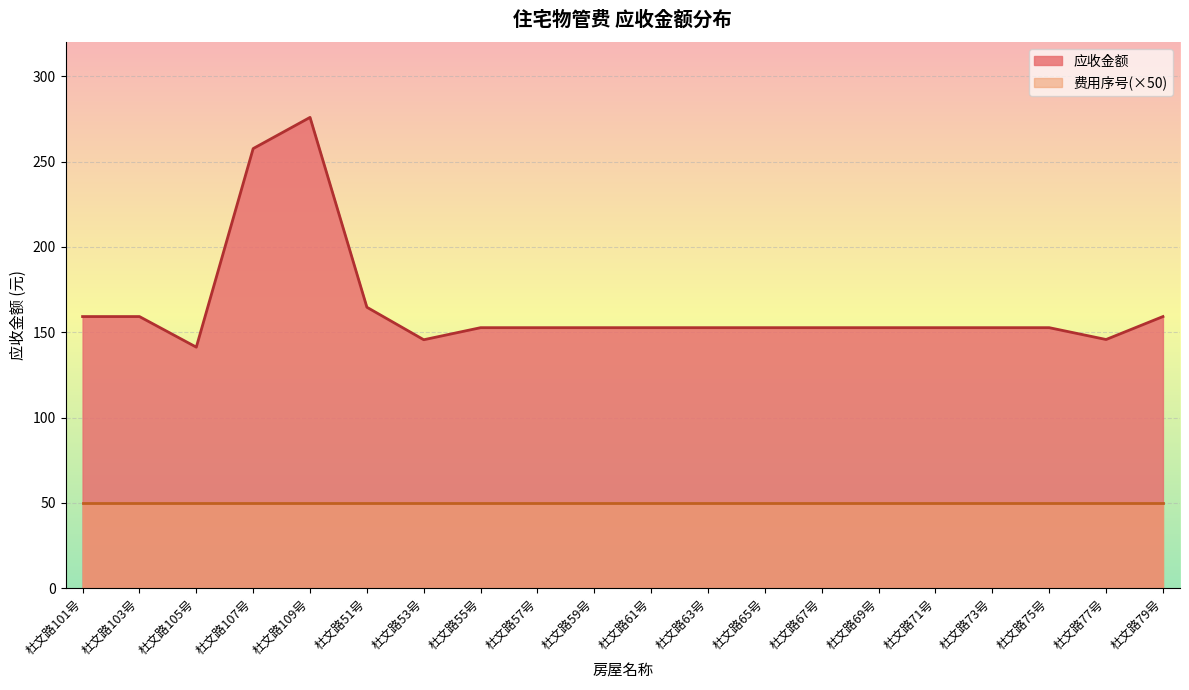

What is the approximate value at 杜文路101号?

159.2